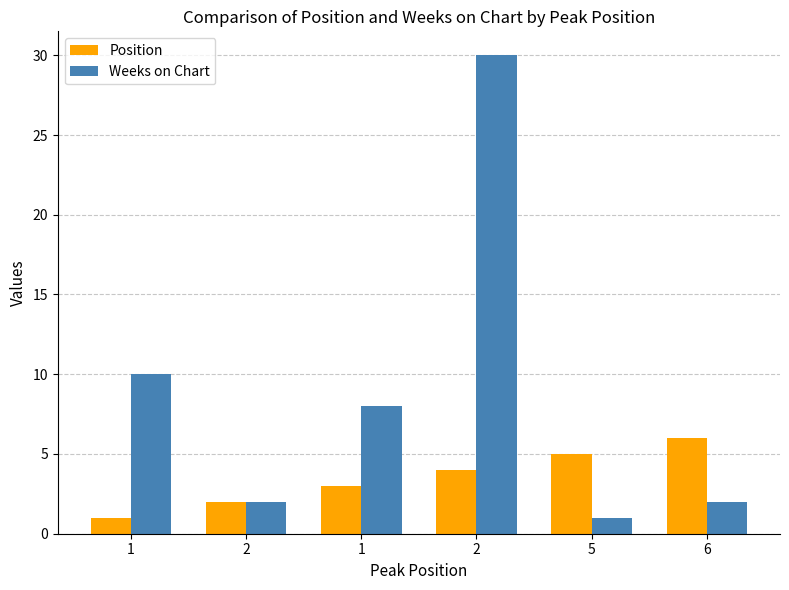

Is it true that Position equals 6 at 6?

True